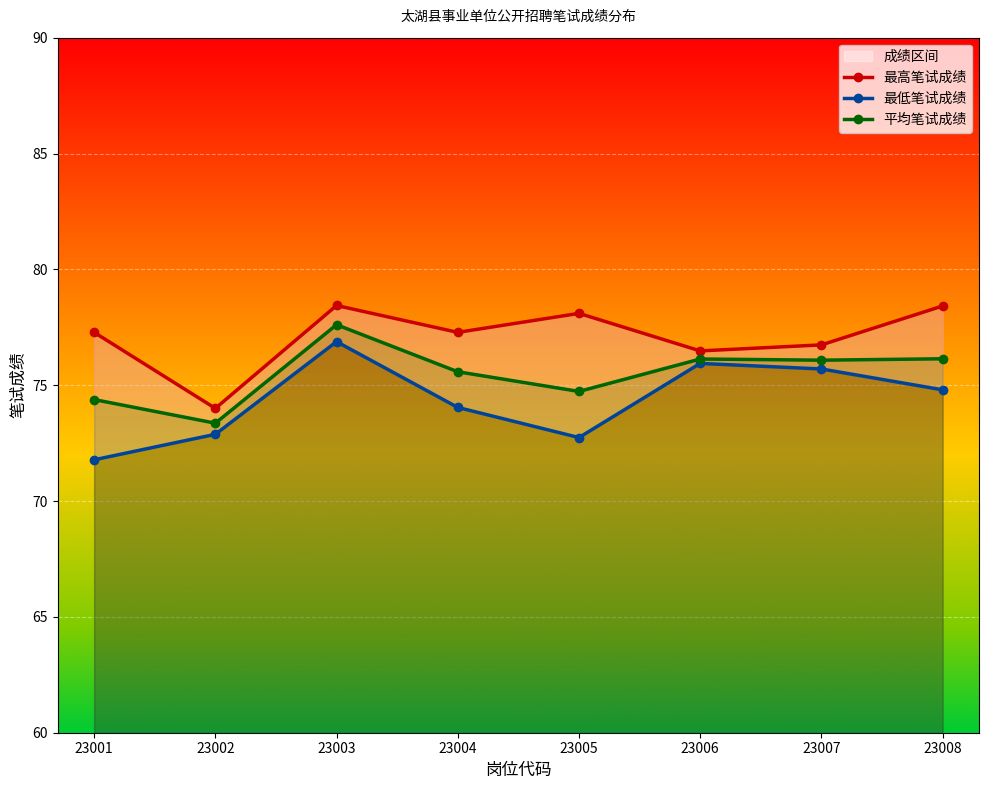

Which series changed the most between 23002 and 23005?

最高笔试成绩